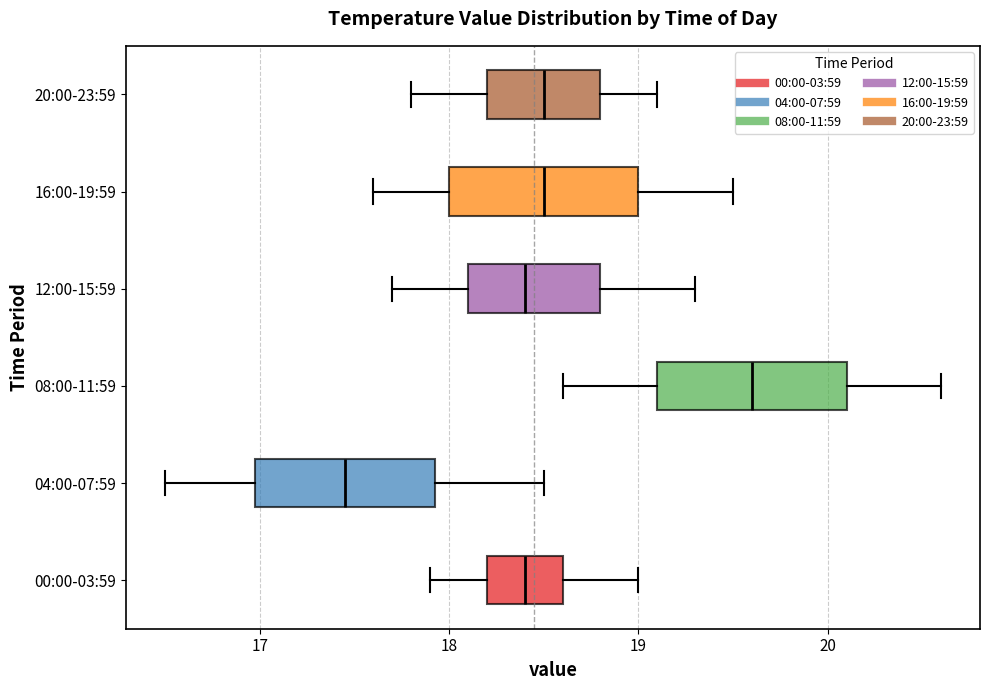

Where does the left whisker of the box for 08:00-11:59 end on the x-axis? The values are not printed on the chart, so give them approximately, as read against the axis.

18.6